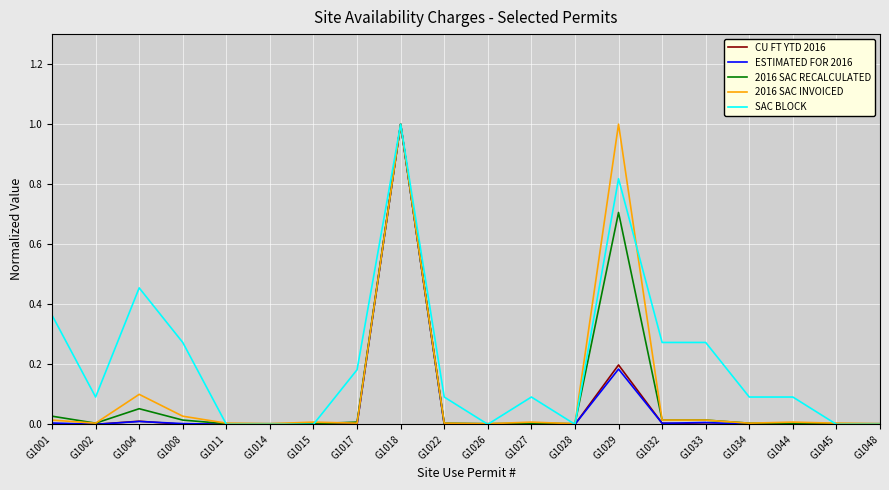

Which series has the largest total across all categories?

SAC BLOCK